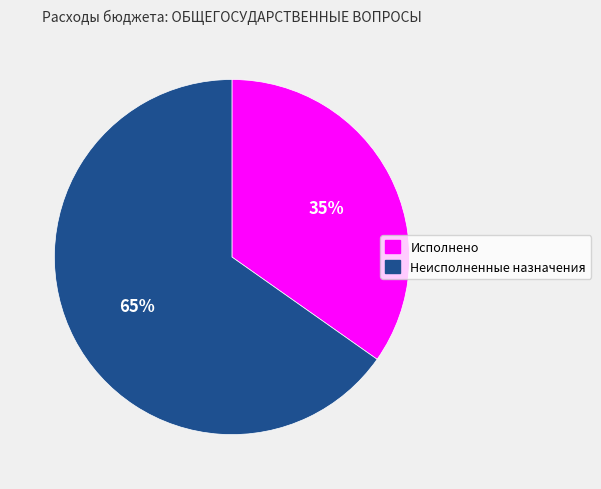

To the nearest percent, what is the average slice percentage?

50%